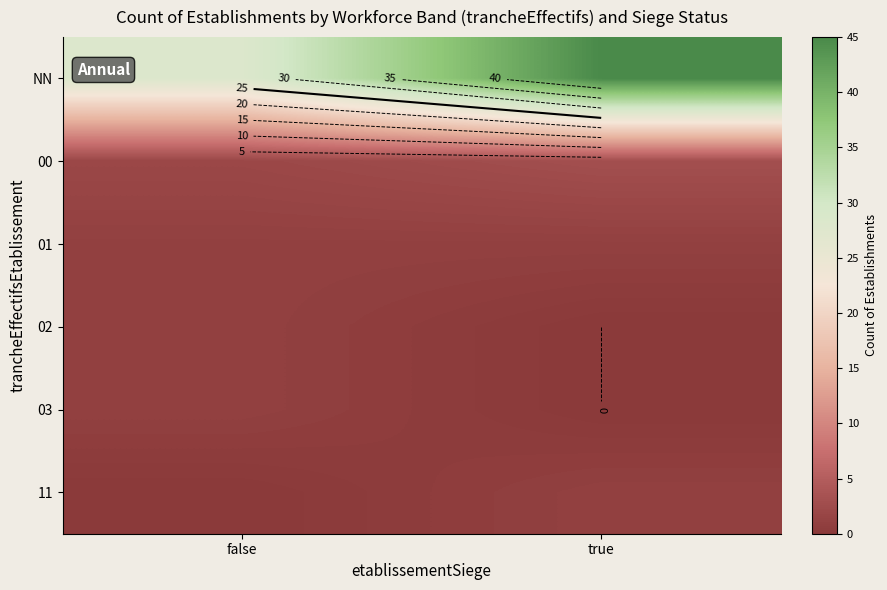

Is the value of NN at true greater than the value of 01 at true?

Yes